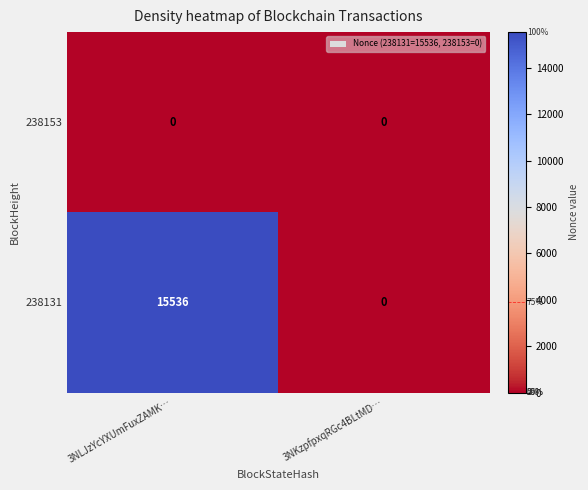

Which series changed the most between 3NLJzYcYXUmFuxZAMK… and 3NKzpfpxqRGc4BLtMD…?

238131